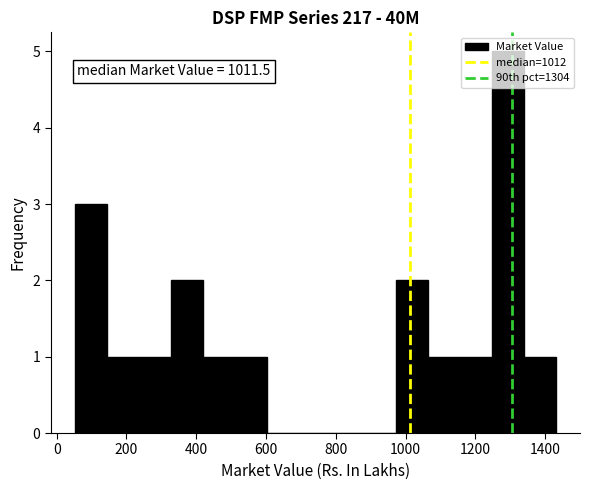

Over which range of the x-axis is the bar tallest?

1240 to 1340